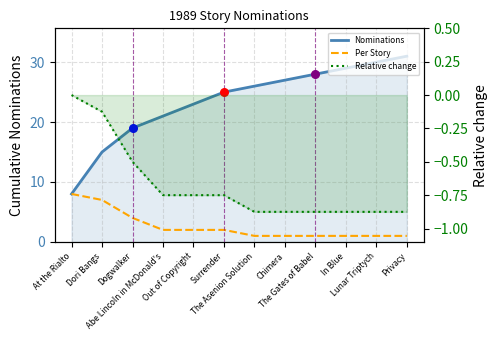

At which category is the sum across all series the highest?

Privacy